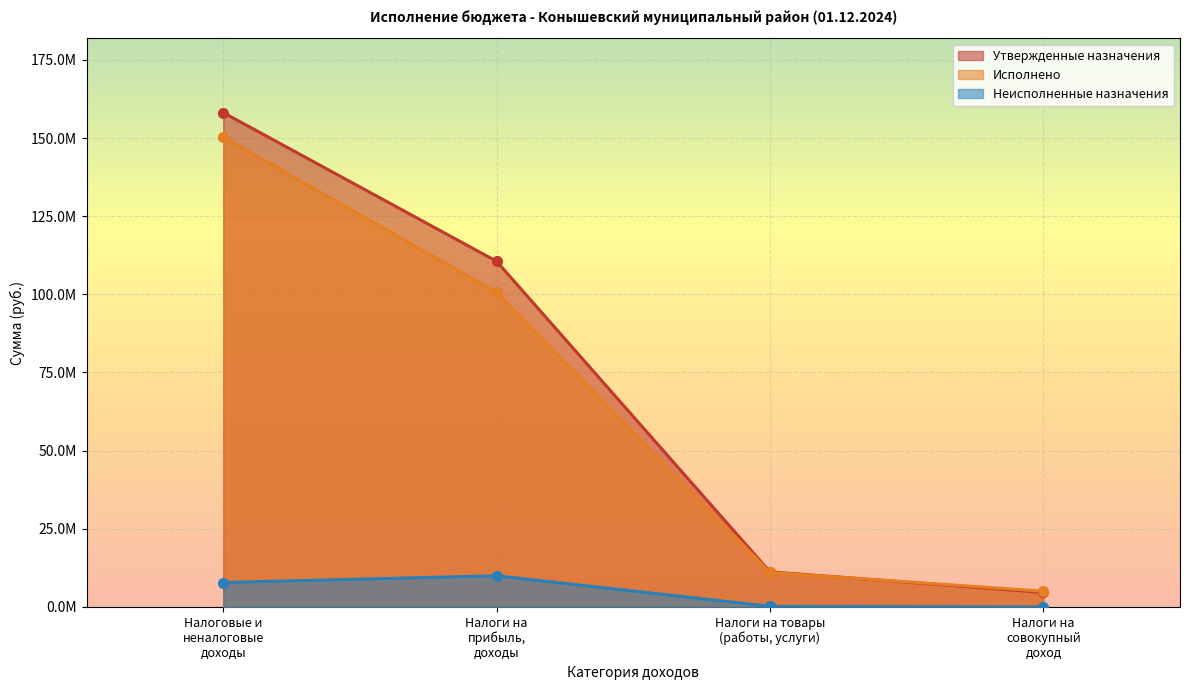

Which has a higher value, Налоговые и неналоговые доходы or Налоги на прибыль, доходы?

Налоговые и неналоговые доходы